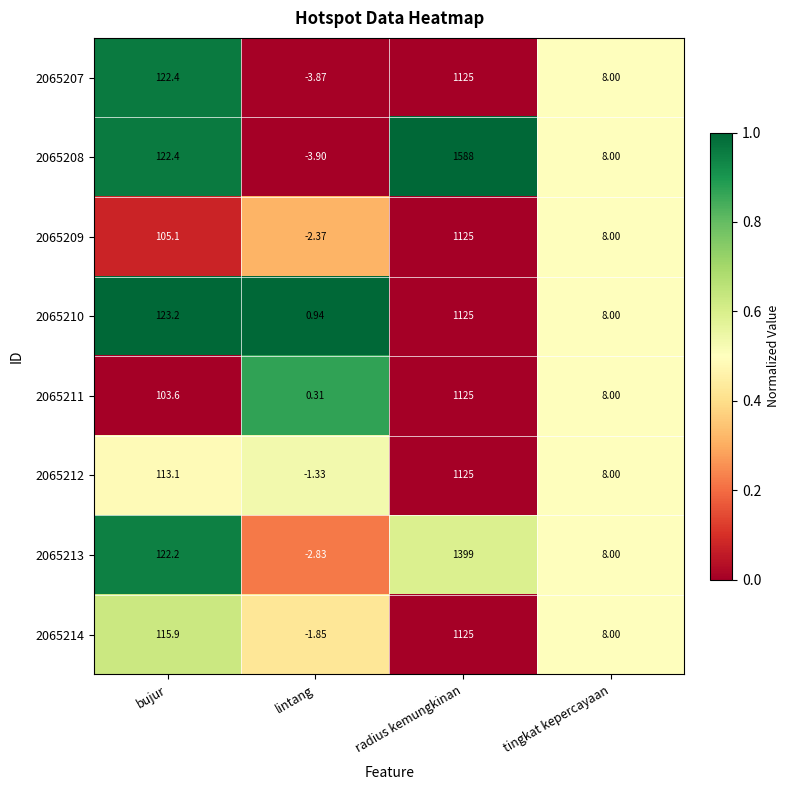

At how many categories does at least one series exceed 0?

4